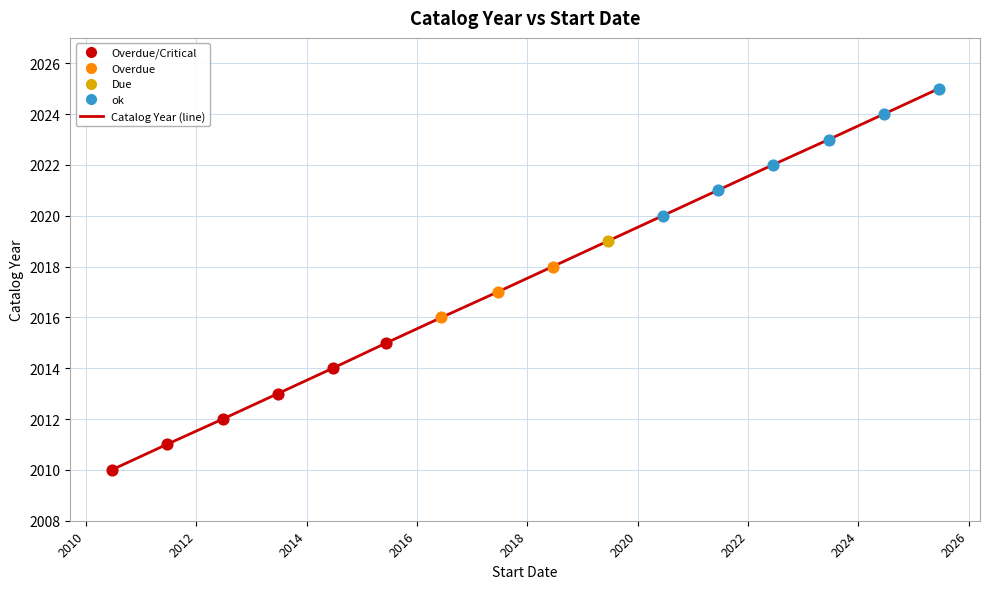

What is the minimum value shown in the chart?

2010